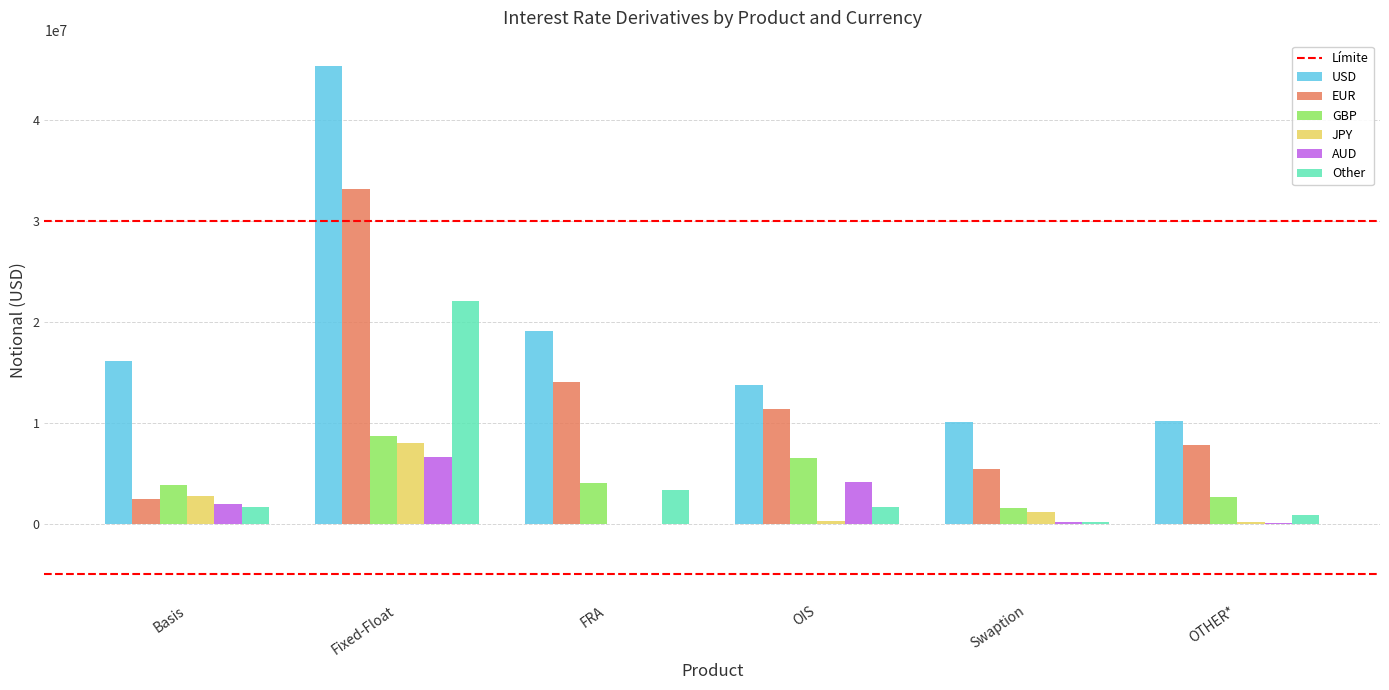

Is it true that USD equals 6961981 at FRA?

False